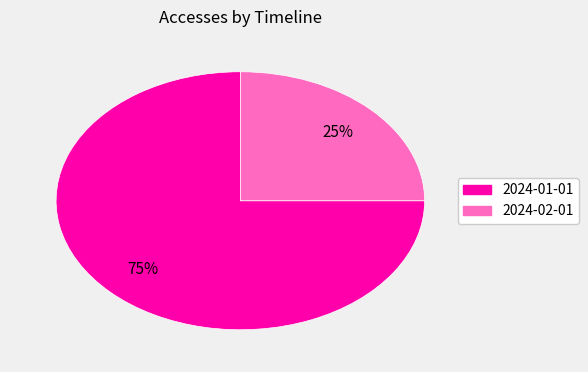

To the nearest percent, what is the difference between the 2024-02-01 and 2024-01-01 slice percentages?

50%